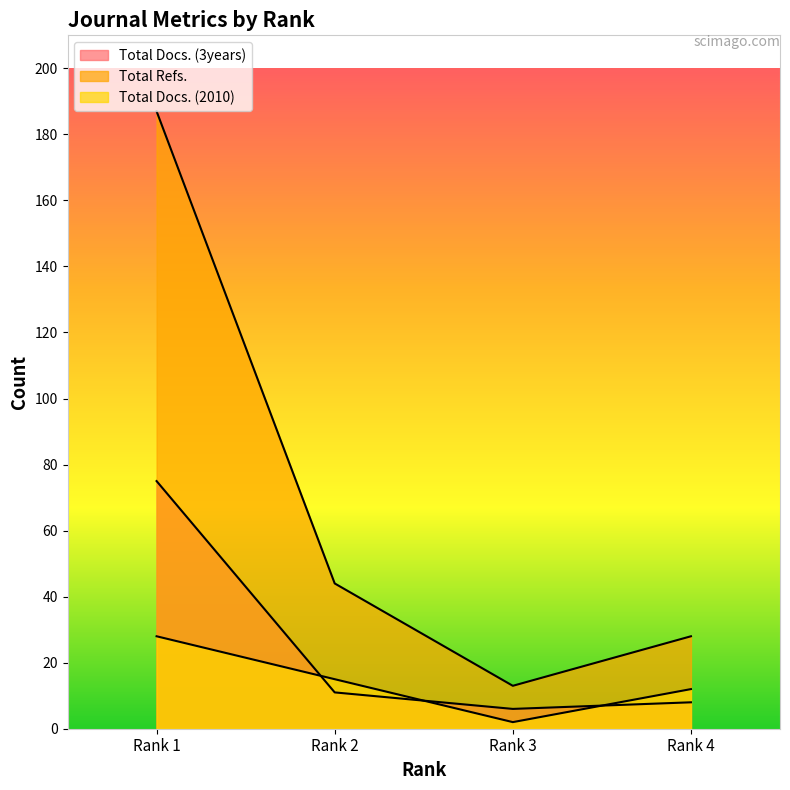

How many data points in Total Docs. (3years) are above 11?

1